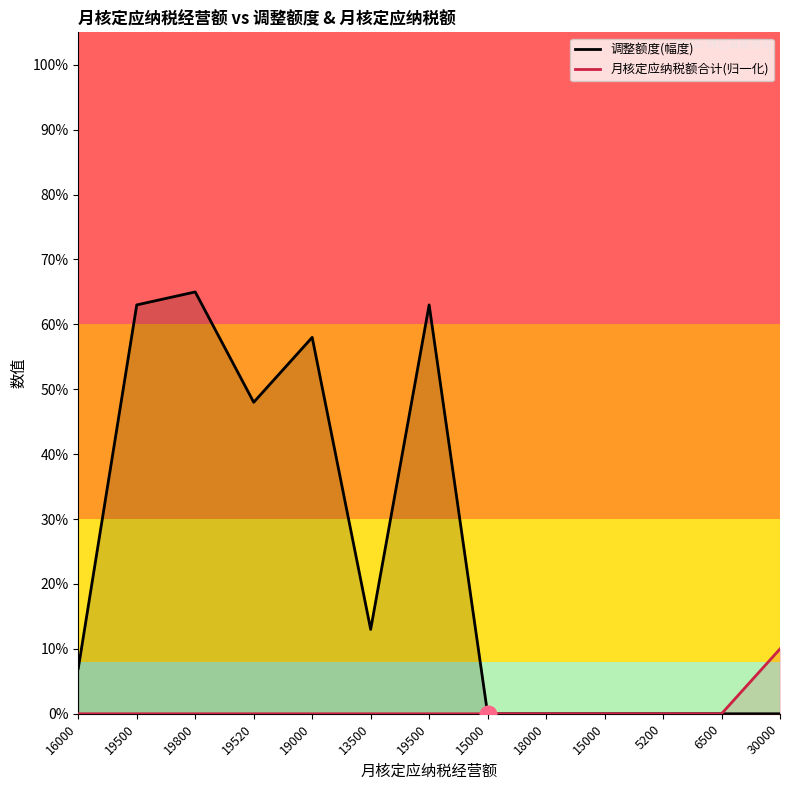

True or false: 月核定应纳税额合计(归一化) and 调整额度(幅度) cross at least once.

False